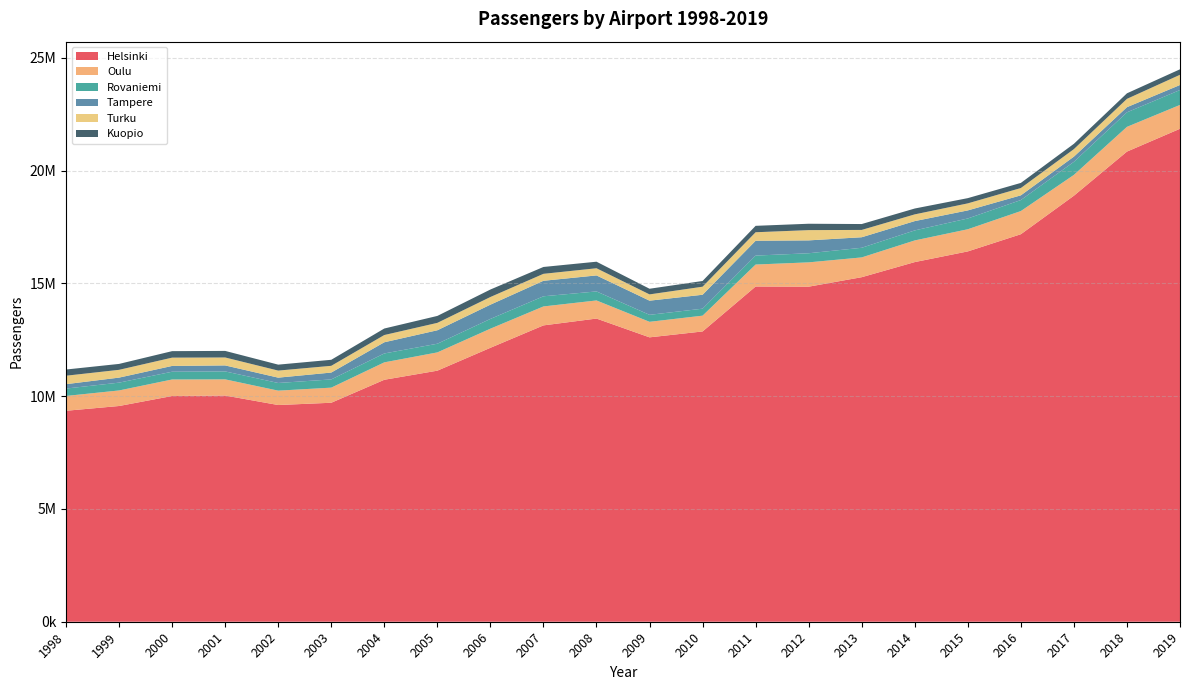

Reading left to right, list all the values displayed in this chart.

Helsinki: 9355180	9566688	10009954	10030918	9609887	9710920	10729946	11133195	12147781	13141622	13444440	12611187	12872622	14866071	14858089	15278994	15948838	16422266	17184427	18892386	20848749	21861082
Oulu: 657336	689602	732848	717244	637702	669882	772331	810454	847946	840158	802791	688860	700078	973924	1078533	877080	960547	982723	1027495	923246	1096917	1057355
Rovaniemi: 327652	346426	344133	352044	340104	364898	394550	384522	432282	449936	400567	309605	309708	396825	403892	427367	444561	478347	487857	579470	644144	661124
Tampere: 194719	223029	256378	266050	236272	304025	495892	597102	632010	687711	709356	628105	617397	657630	570739	466671	412609	357082	208930	230024	228096	222390
Turku: 374768	345018	368022	352131	313090	298545	321134	328194	339920	308782	318097	278111	357263	377554	454948	324667	297858	312105	324077	333574	369432	452927
Kuopio: 274852	262439	288077	291361	263783	267760	288963	307739	332202	304204	290190	250564	253612	284405	282900	261151	260364	232326	227194	235411	245682	243529